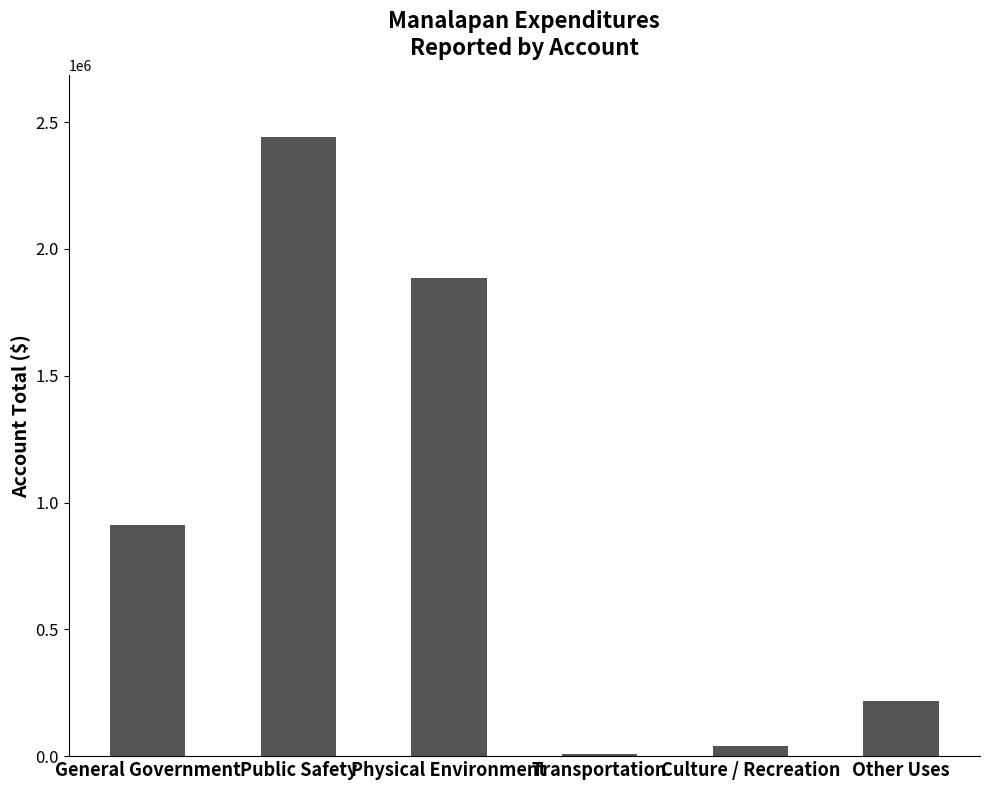

Reading left to right, what are all the values shown in this chart?

909871	2440288	1886991	7827	40458	218621